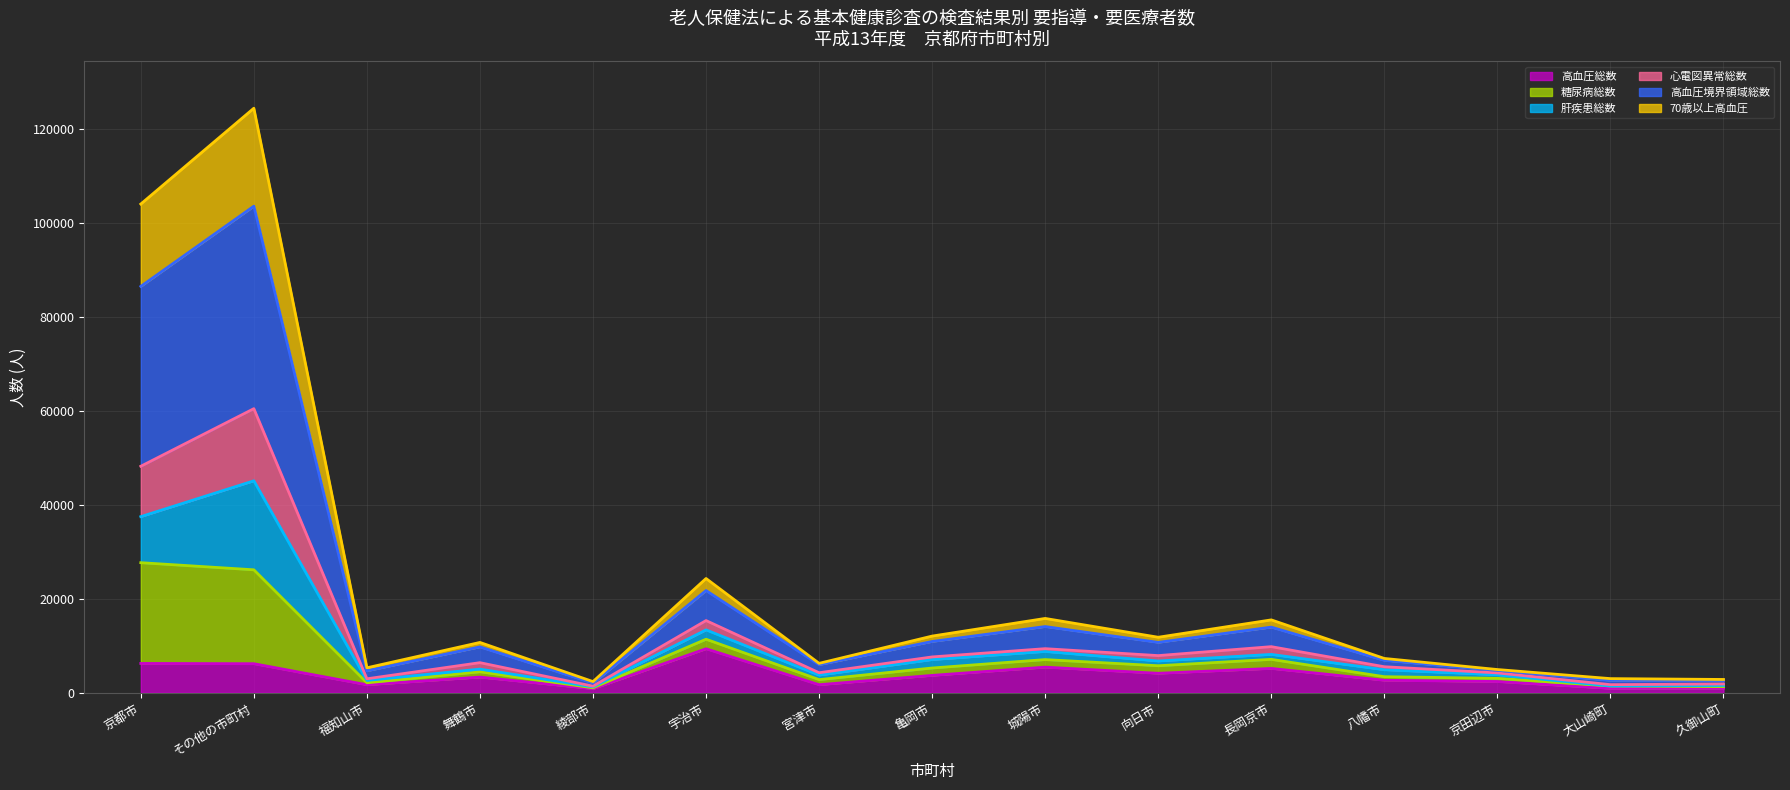

Count the number of categories in the chart.

15